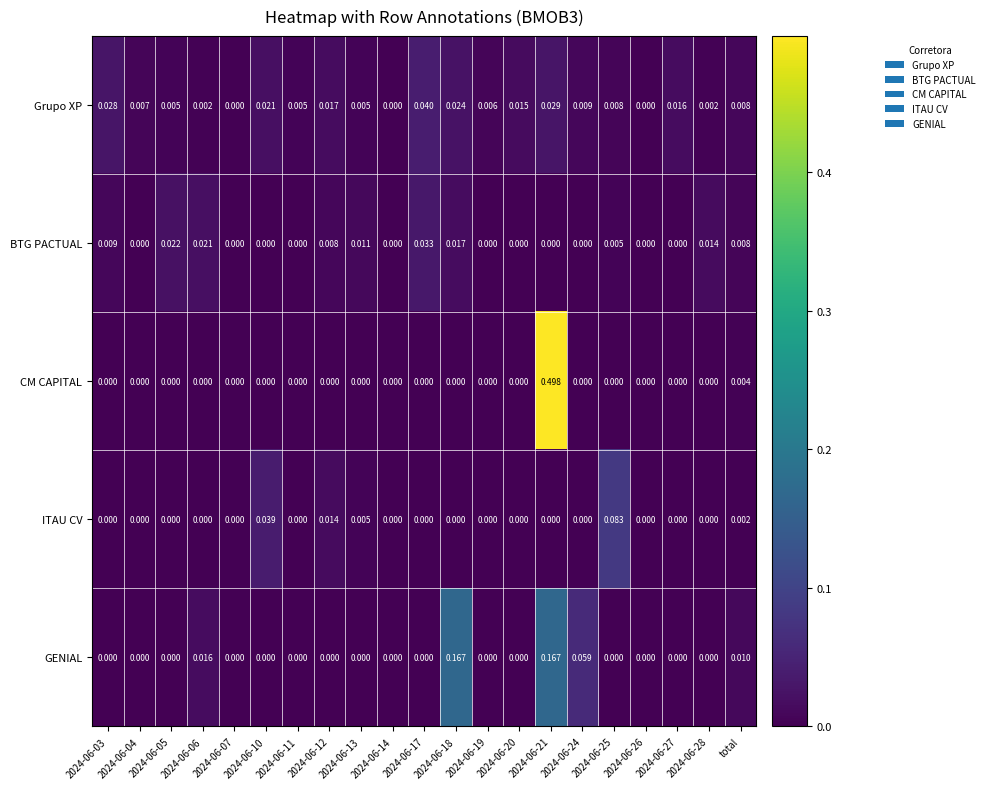

Is the value of ITAU CV at 2024-06-21 greater than the value of Grupo XP at 2024-06-18?

No